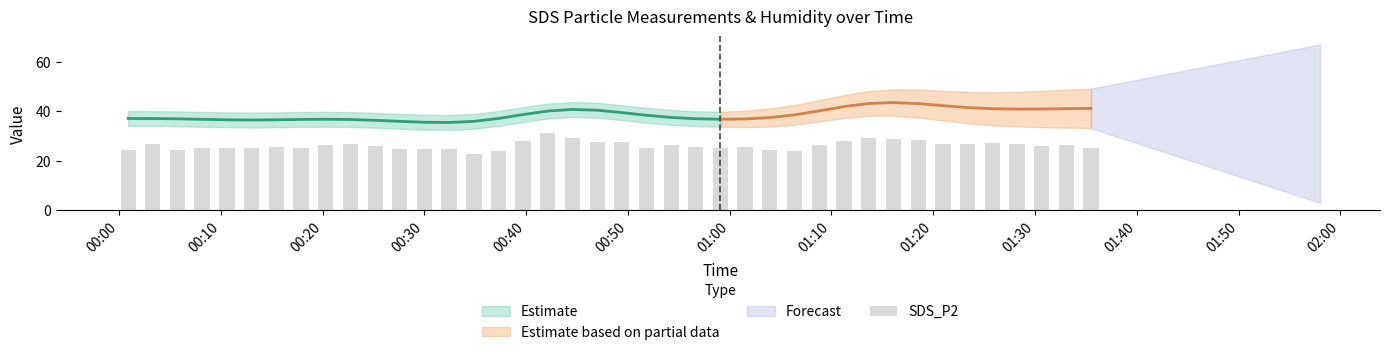

What is the label of the 1st bar from the left?

00:00